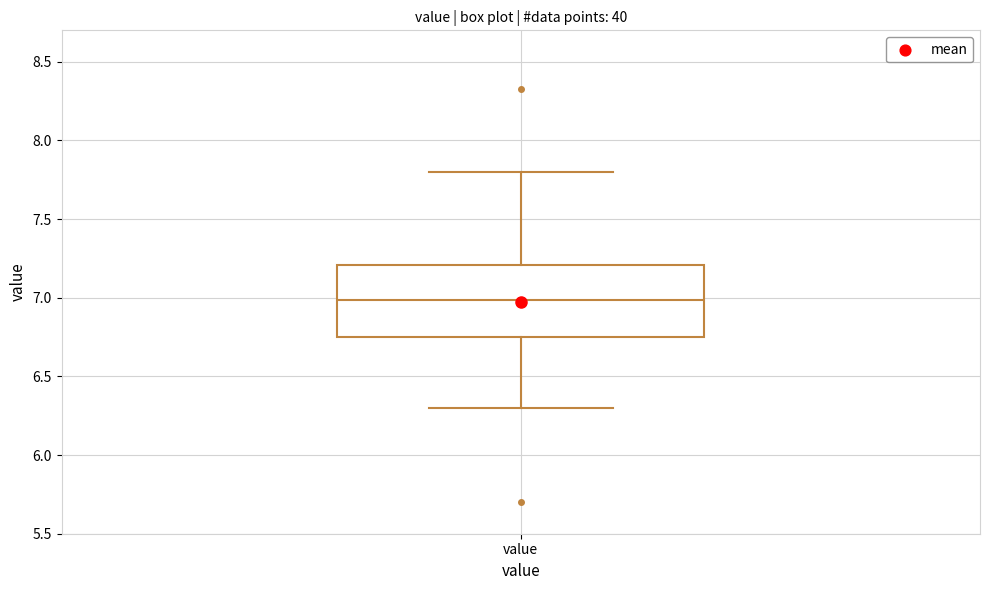

Read this box plot against the y-axis: the position of the median line, the range covered by the box, and the ends of both whiskers. The values are not printed on the chart, so give them approximately, as read against the axis.

median 7.00, box 6.75 to 7.20, whiskers 6.30 to 7.80